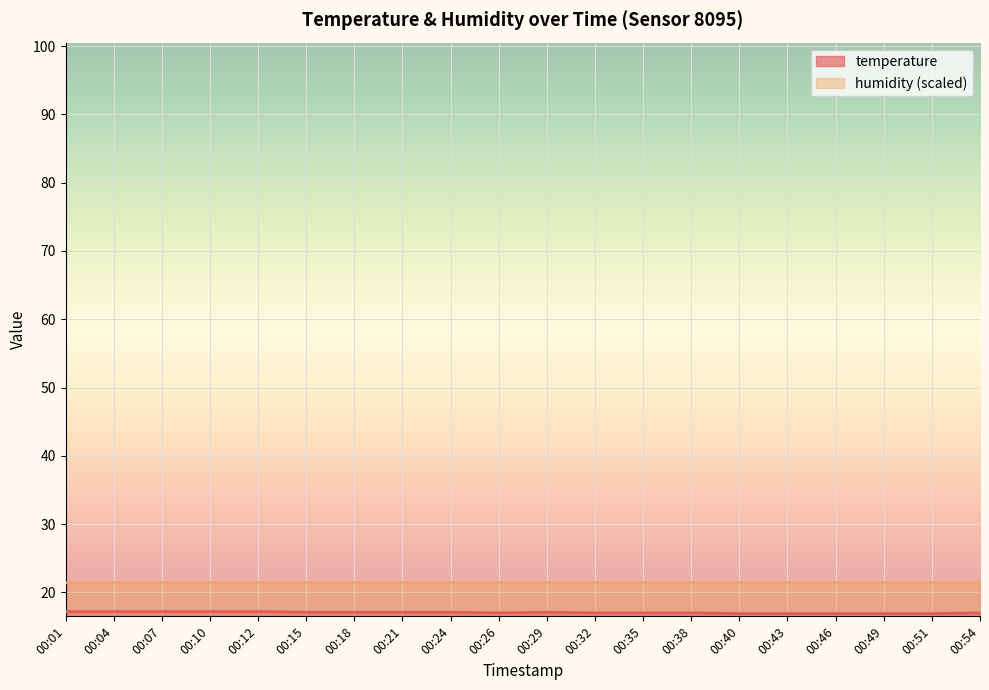

What is the sum of all values?

341.0